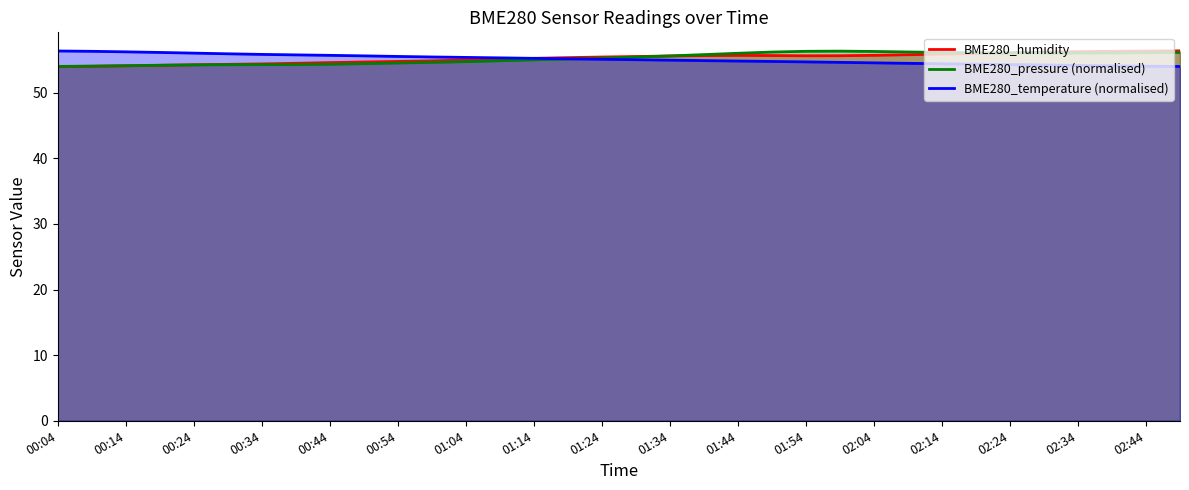

What are all the series names shown in the legend?

BME280_humidity, BME280_pressure (normalised), BME280_temperature (normalised)